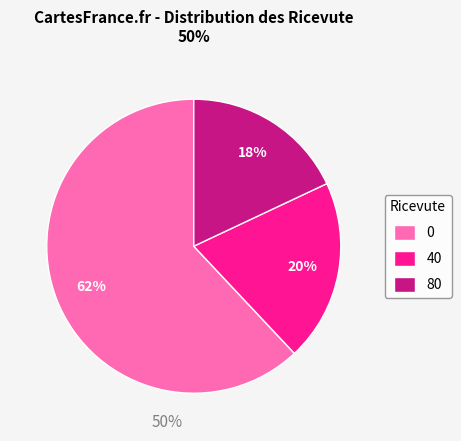

True or false: 0 accounts for 62% of the total.

True